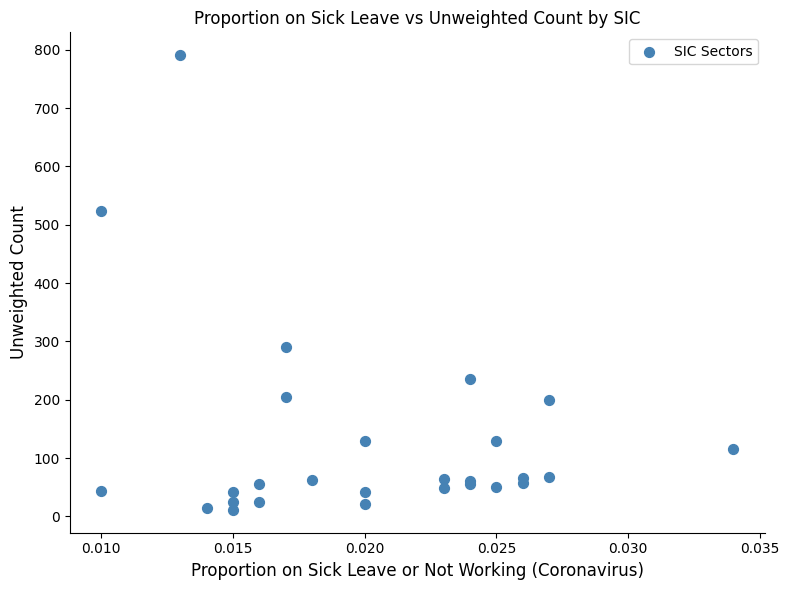

What Y value in the scatter plot is closest to 401?

290